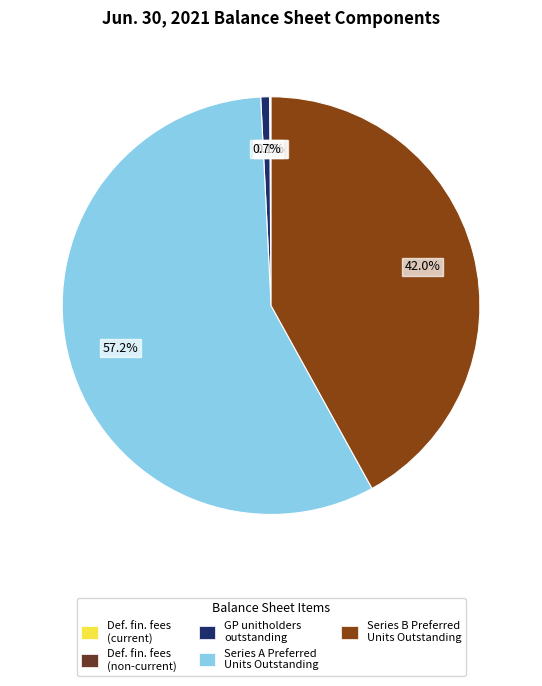

Approximately how many times larger is the value at Series B Preferred Units Outstanding compared to Series A Preferred Units Outstanding?

0.7